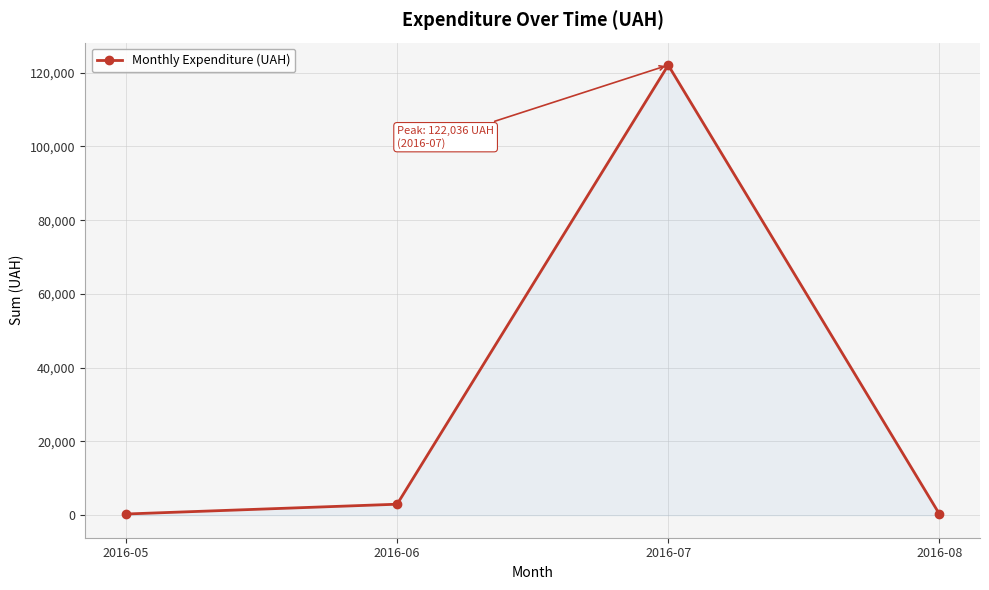

What is the ratio of the value at 2016-07 to the value at 2016-05?

369.8